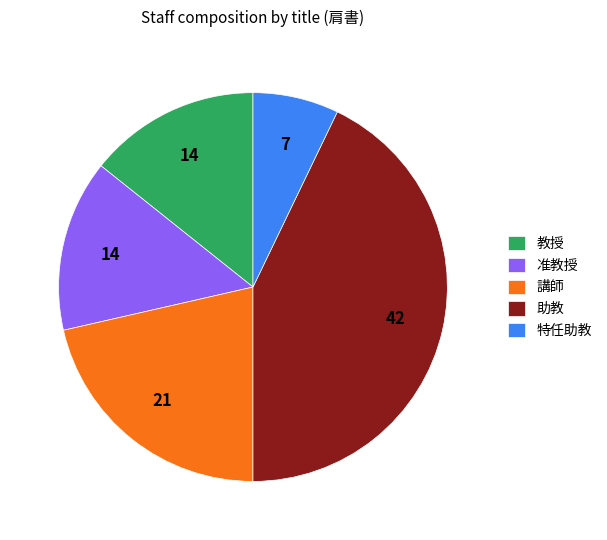

The 講師 slice represents 21% of the pie. True or false?

True